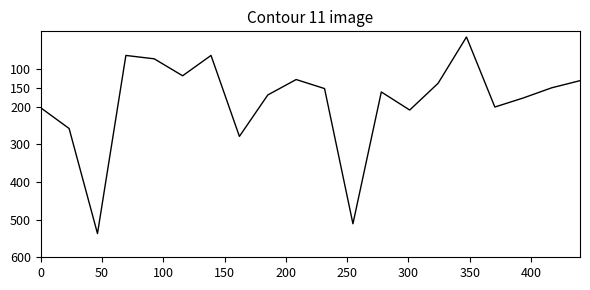

What is the minimum value shown in the chart?

15